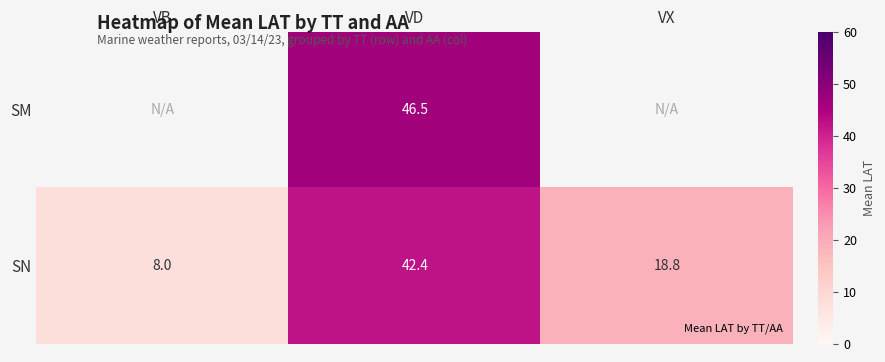

How many values in the SN series exceed 18?

2